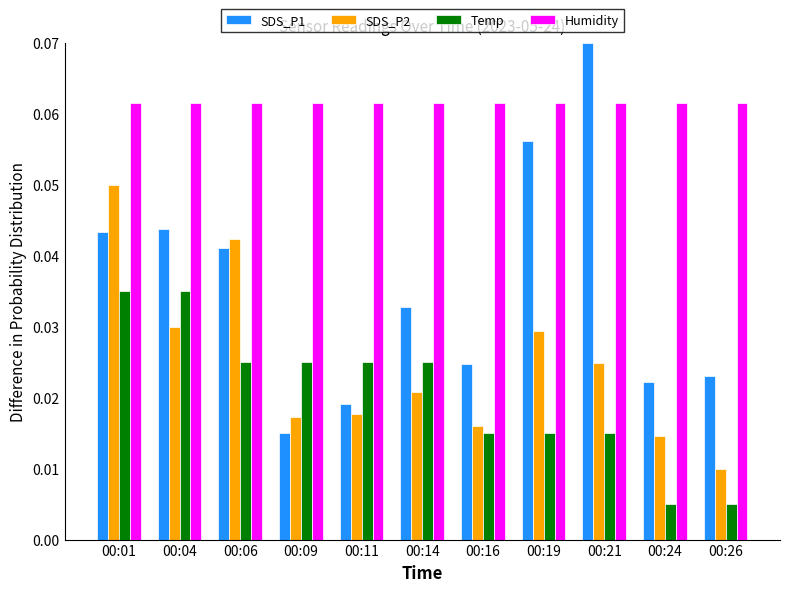

The Humidity series shows 0.0 at 00:21. True or false?

False